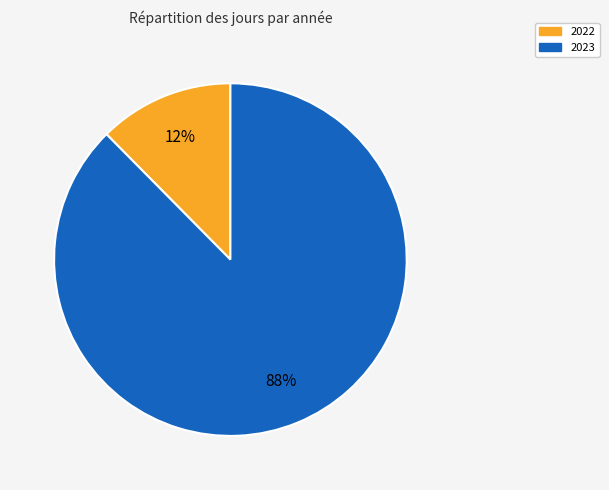

To the nearest percent, what percentage of the pie is 2023?

88%